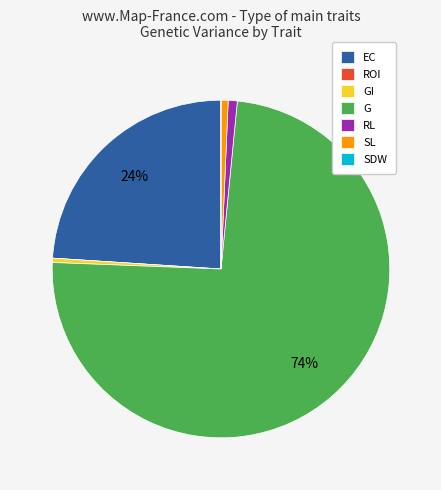

To the nearest percent, what is the combined percentage of G and GI?

74%